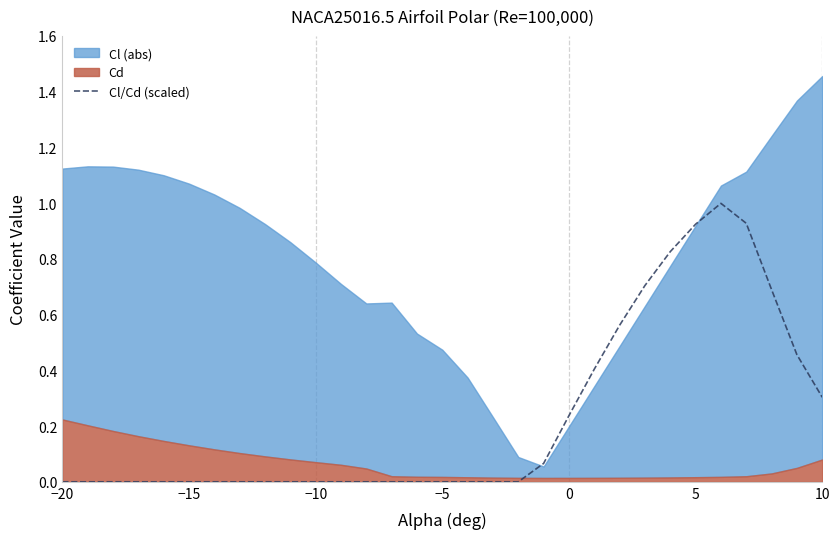

What is the highest value of the Cl/Cd (scaled) series?

1.0